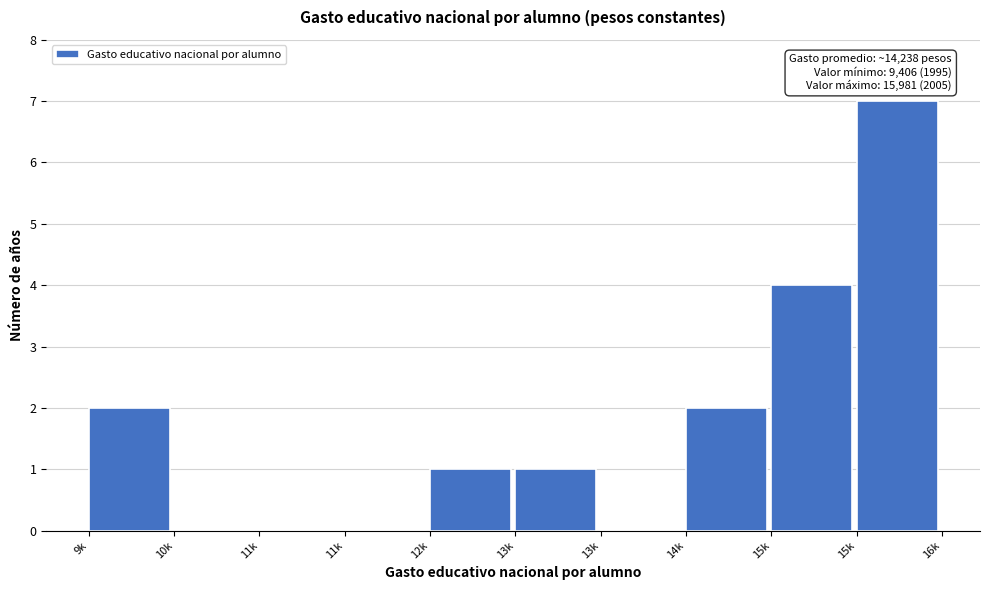

Are the bars horizontal?

No